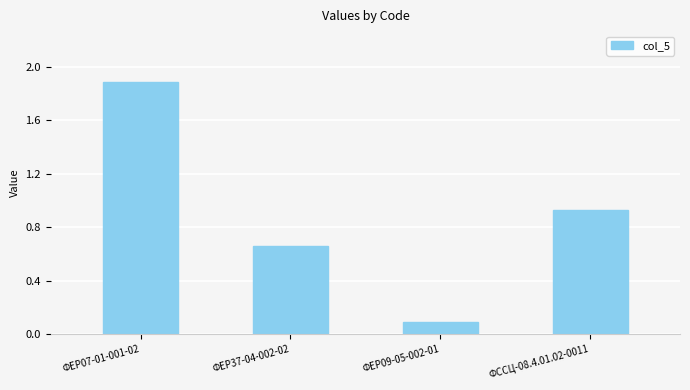

Count the number of data series in this chart.

1